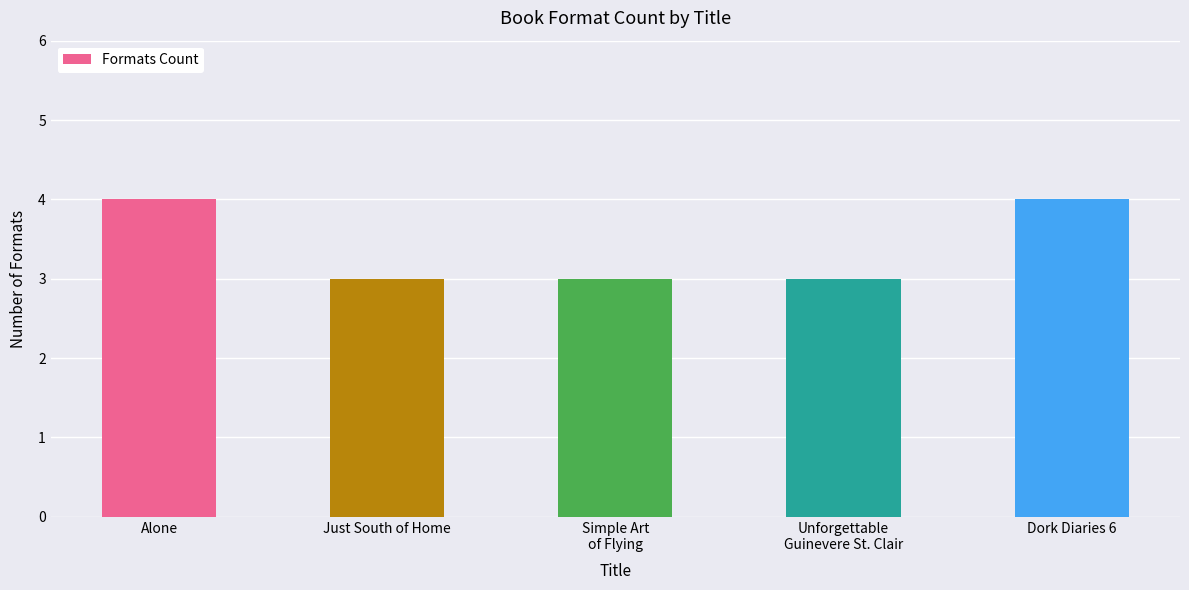

True or false: the data shows 3 at Just South of Home.

True